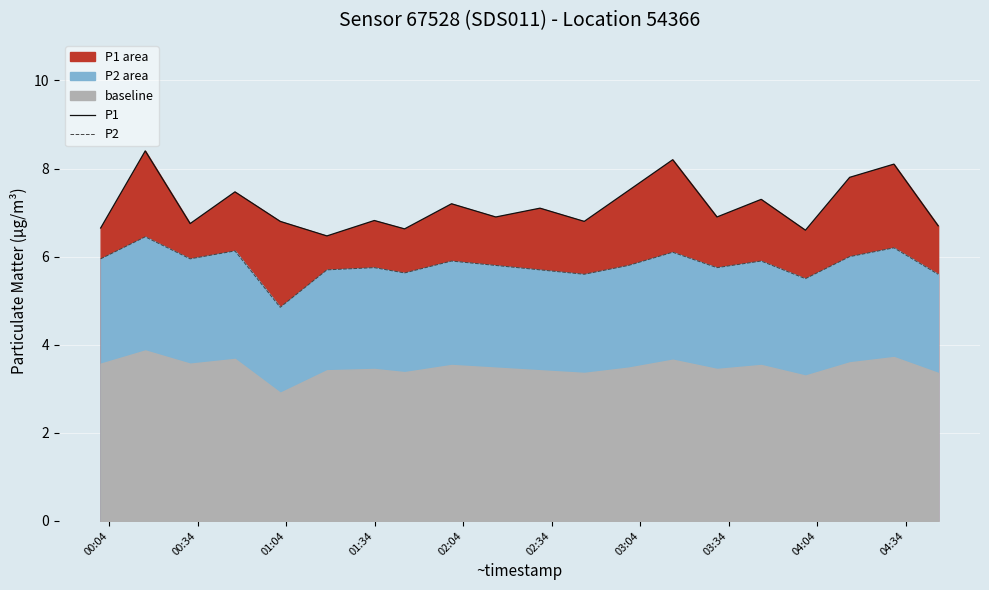

At 01:34, list the series in order from smallest to largest.

P2, P1